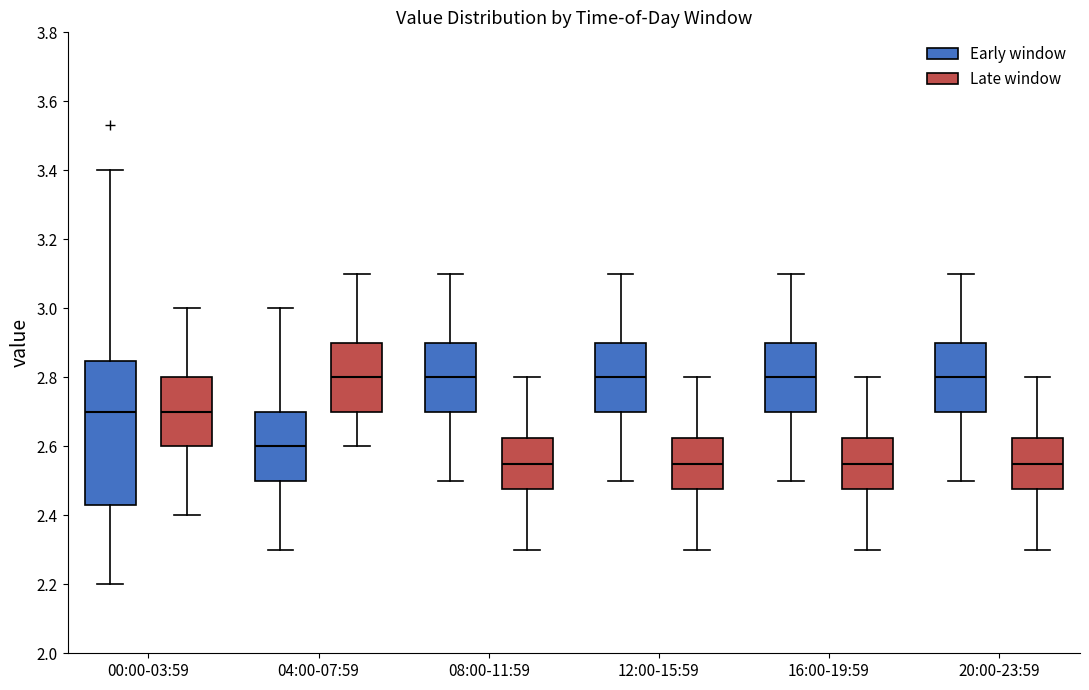

Reading left to right, read every box against the y-axis: the position of its median line, the range the box covers, and the ends of its whiskers. The values are not printed on the chart, so give them approximately, as read against the axis.

00:00-03:59 (Early window): median 2.70, box 2.44 to 2.84, whiskers 2.20 to 3.40
00:00-03:59 (Late window): median 2.70, box 2.60 to 2.80, whiskers 2.40 to 3.00
04:00-07:59 (Early window): median 2.60, box 2.50 to 2.70, whiskers 2.30 to 3.00
04:00-07:59 (Late window): median 2.80, box 2.70 to 2.90, whiskers 2.60 to 3.10
08:00-11:59 (Early window): median 2.80, box 2.70 to 2.90, whiskers 2.50 to 3.10
08:00-11:59 (Late window): median 2.56, box 2.48 to 2.62, whiskers 2.30 to 2.80
12:00-15:59 (Early window): median 2.80, box 2.70 to 2.90, whiskers 2.50 to 3.10
12:00-15:59 (Late window): median 2.56, box 2.48 to 2.62, whiskers 2.30 to 2.80
16:00-19:59 (Early window): median 2.80, box 2.70 to 2.90, whiskers 2.50 to 3.10
16:00-19:59 (Late window): median 2.56, box 2.48 to 2.62, whiskers 2.30 to 2.80
20:00-23:59 (Early window): median 2.80, box 2.70 to 2.90, whiskers 2.50 to 3.10
20:00-23:59 (Late window): median 2.56, box 2.48 to 2.62, whiskers 2.30 to 2.80